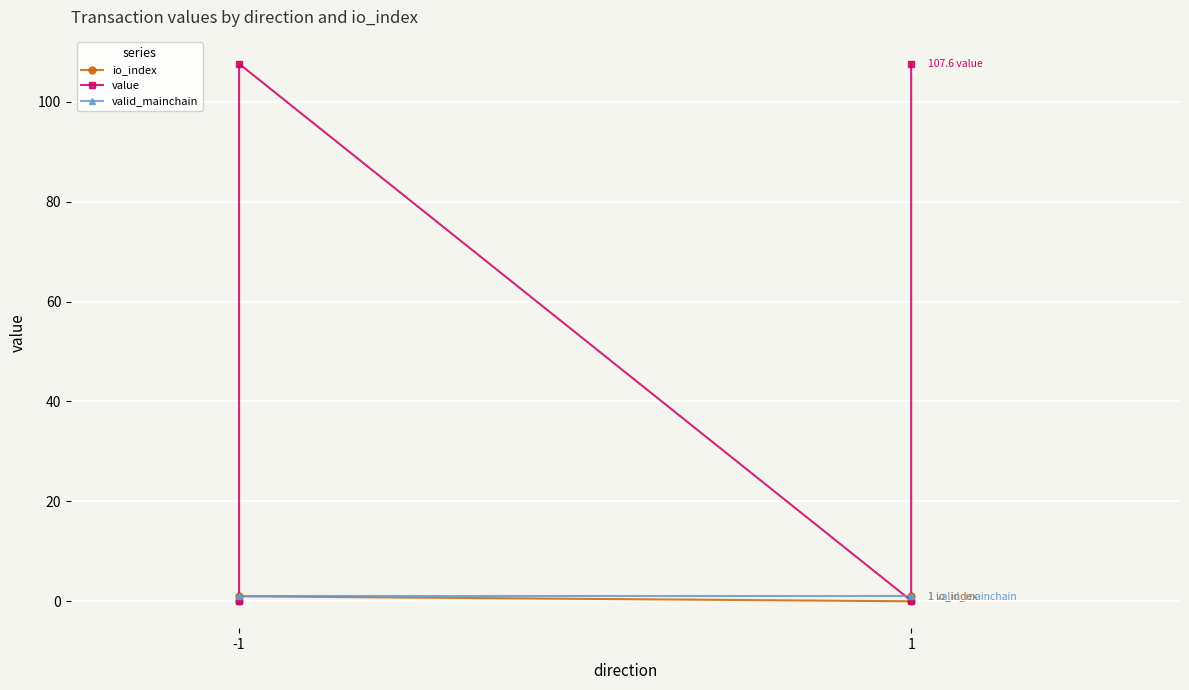

What is the highest value of the value series?

107.6